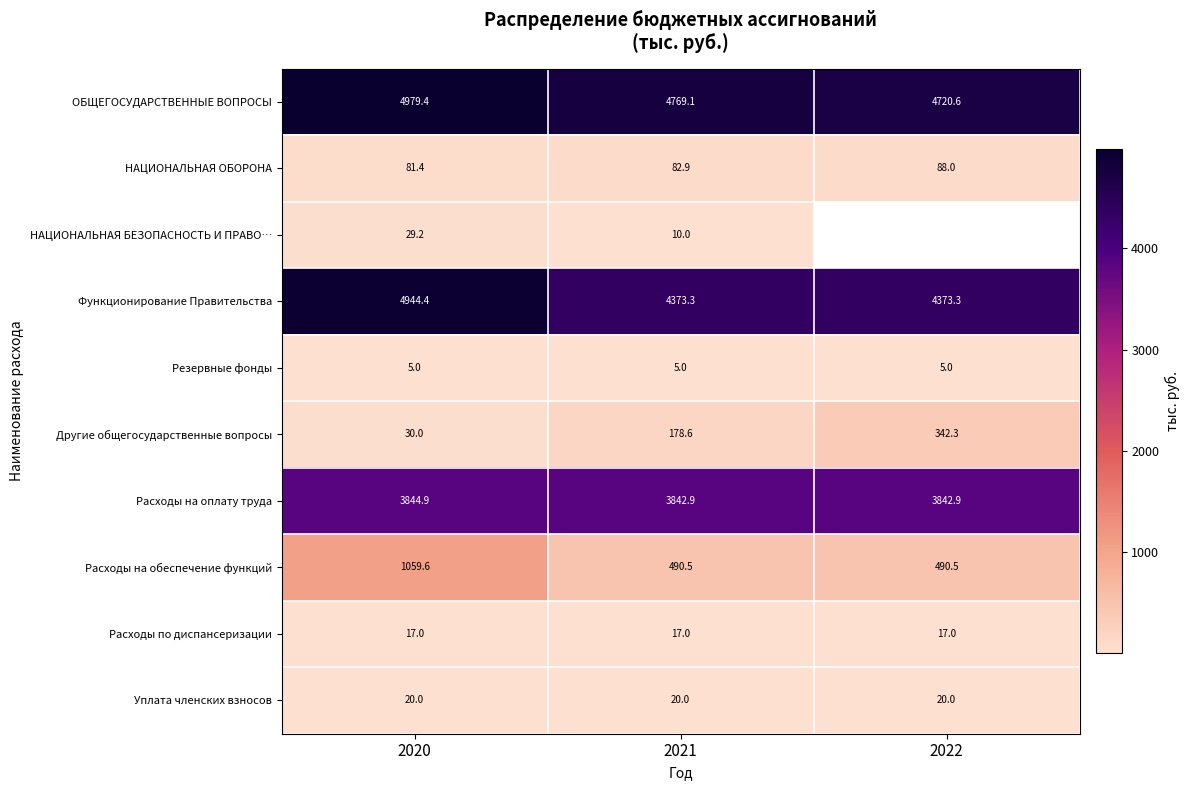

The value of Расходы по диспансеризации at 2020 is 26.9. True or false?

False